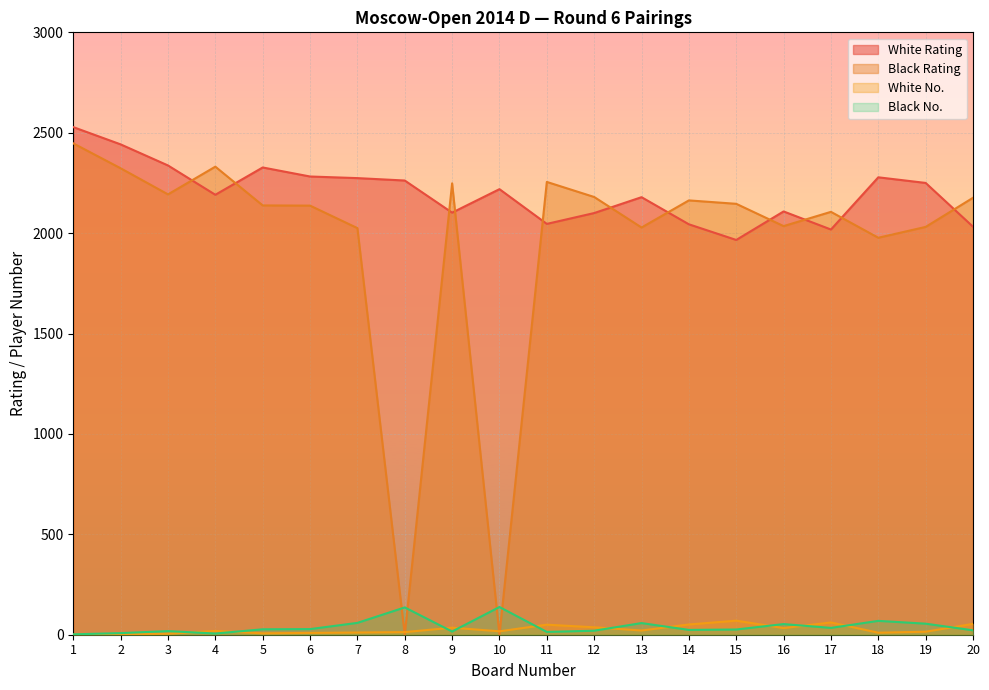

How many interior local valleys does the White Rating series have?

5